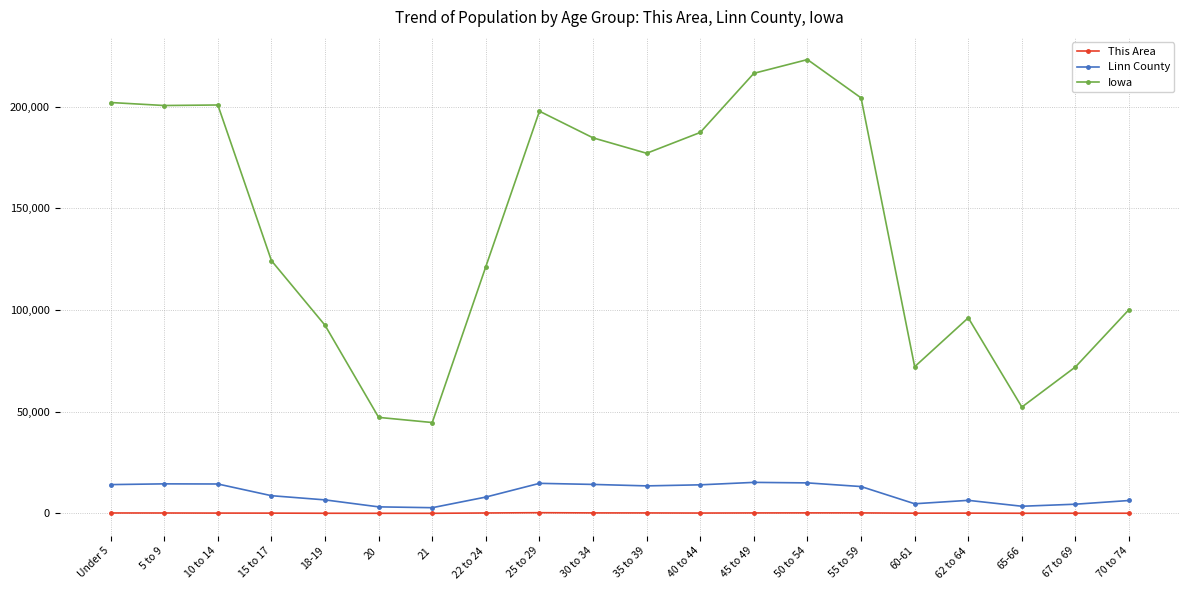

Is the value of This Area at 25 to 29 greater than the value of Linn County at 22 to 24?

No